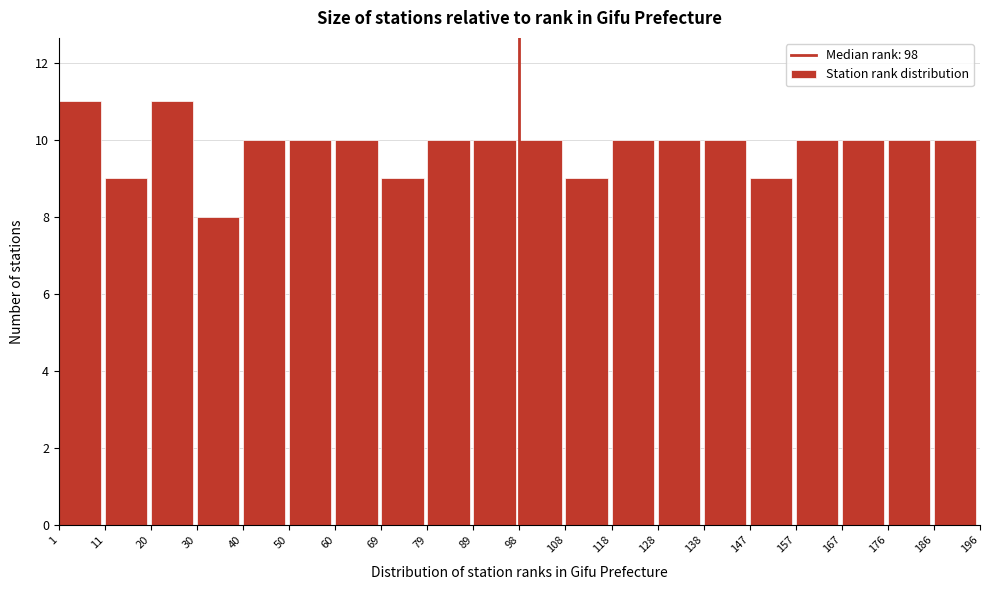

Reading left to right, list every bar in this chart as the range it spans on the x-axis followed by its height. The values are not printed on the chart, so give them approximately, as read against the axis.

1 to 11: 11
11 to 20: 9
20 to 30: 11
30 to 40: 8
40 to 50: 10
50 to 60: 10
60 to 69: 10
69 to 79: 9
79 to 89: 10
89 to 98: 10
98 to 108: 10
108 to 118: 9
118 to 128: 10
128 to 138: 10
138 to 147: 10
147 to 157: 9
157 to 167: 10
167 to 176: 10
176 to 186: 10
186 to 196: 10